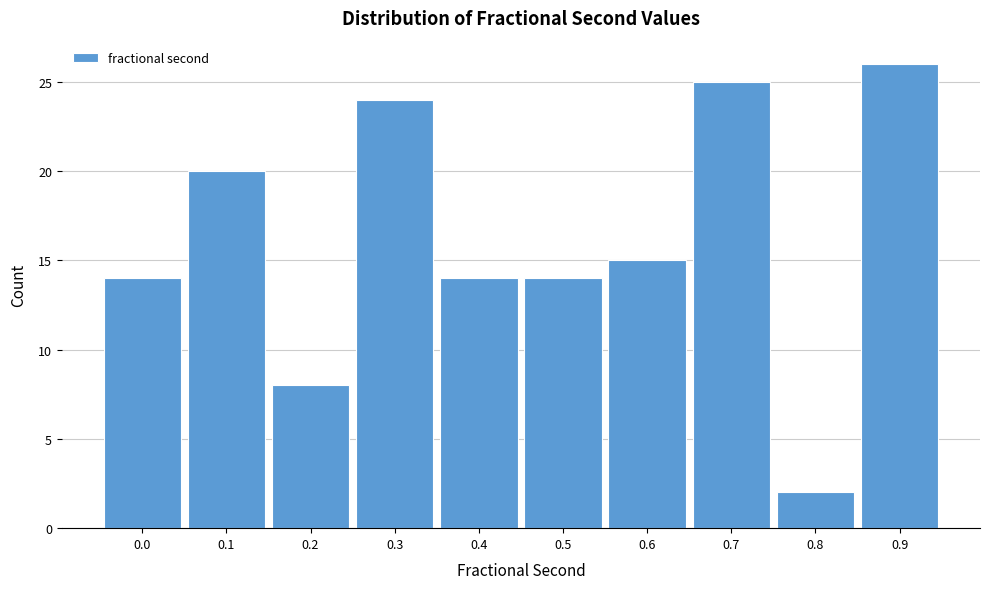

Reading left to right, what are all the values shown in this chart?

14	20	8	24	14	14	15	25	2	26